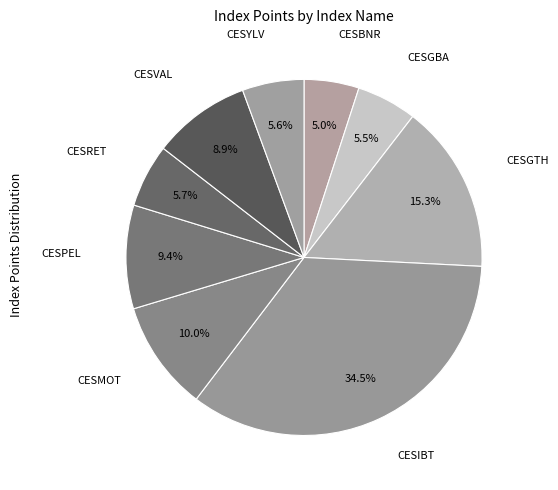

Count the number of slices in the pie.

9